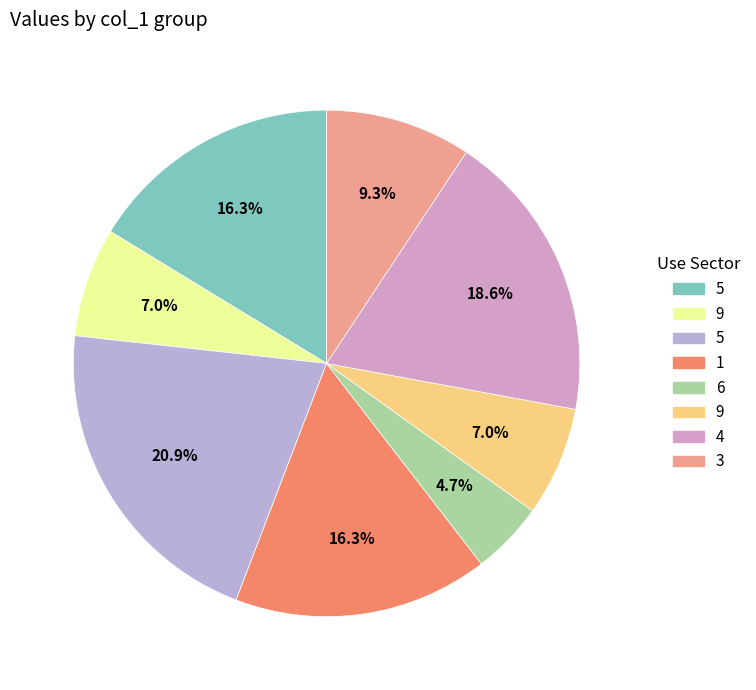

How many slices are in this pie chart?

8